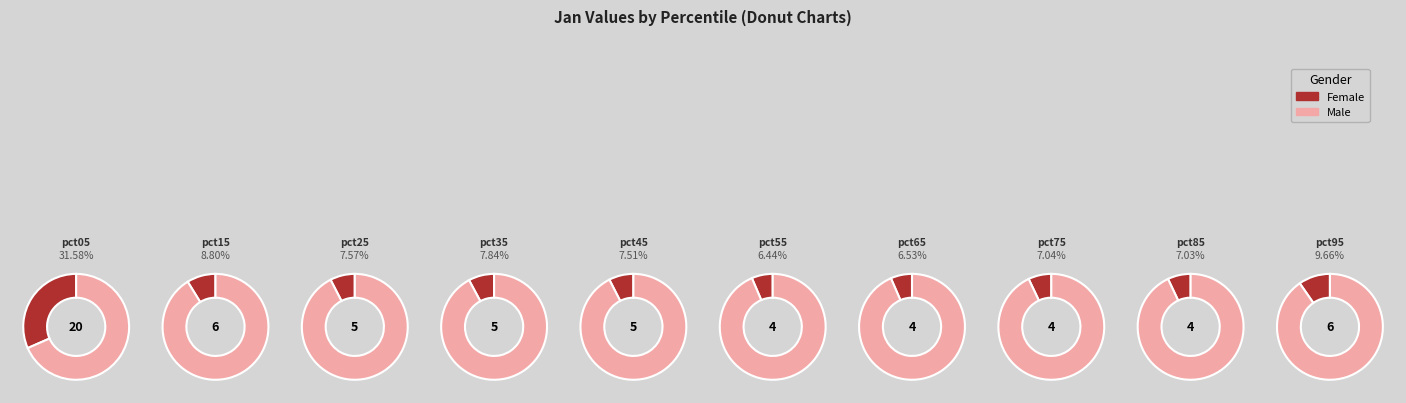

Rank the categories by value from lowest to highest.

pct55, pct65, pct85, pct75, pct45, pct25, pct35, pct15, pct95, pct05